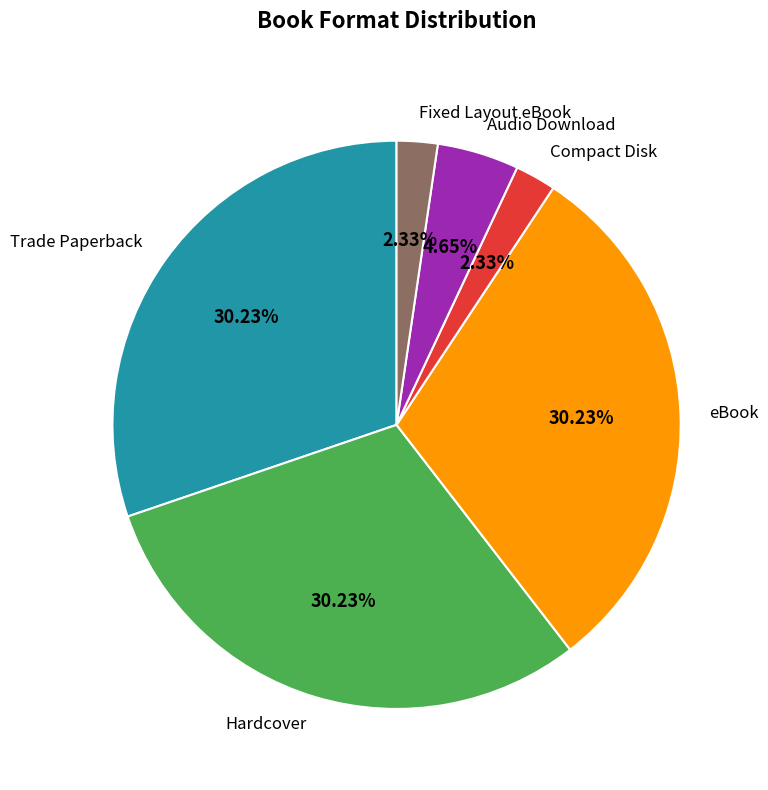

Is Audio Download the majority of the pie?

No